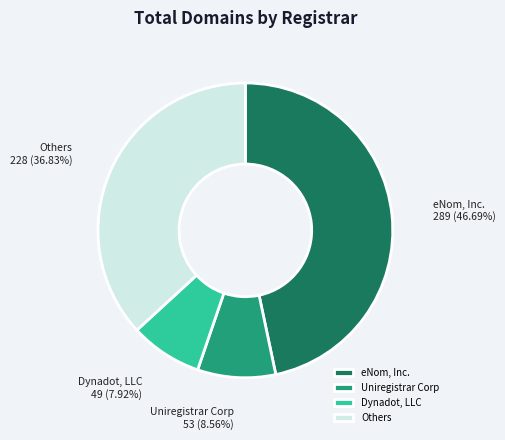

To the nearest percent, what is the average slice percentage?

25%